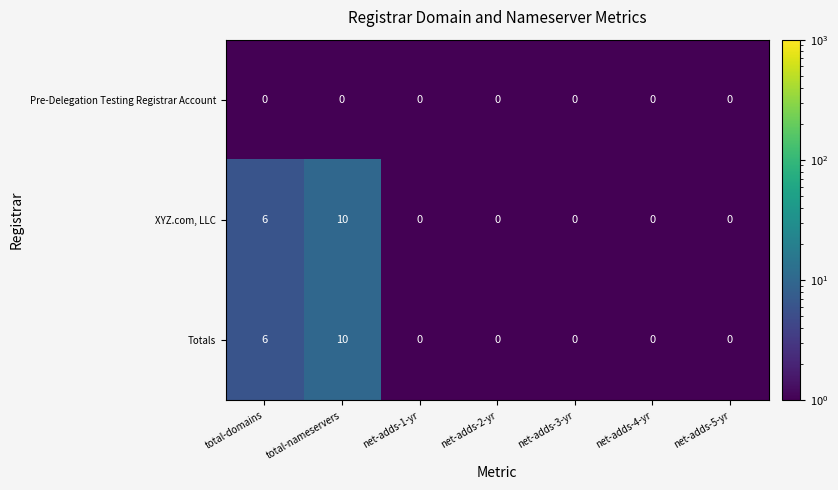

What is the highest value of the Totals series?

10